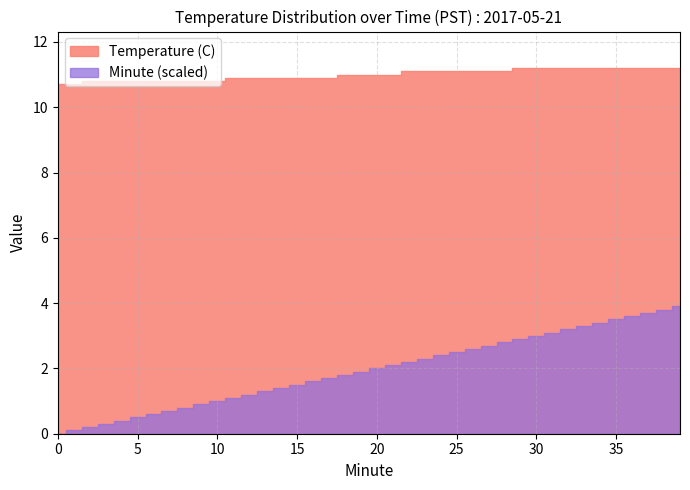

How many values in the Temperature (C) series are below 11?

18